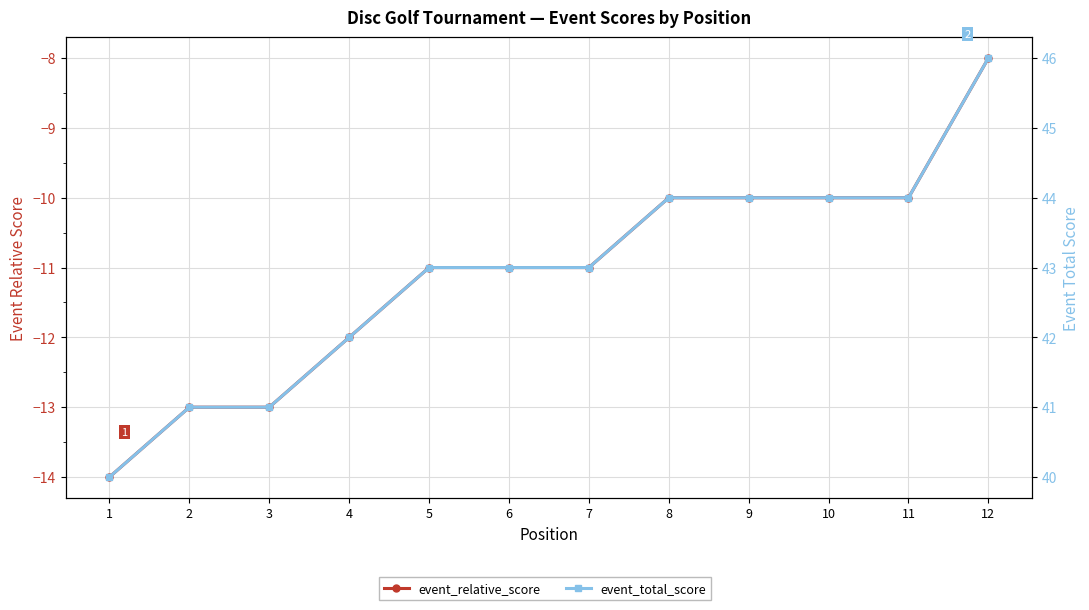

What is the minimum value shown in the chart?

-14